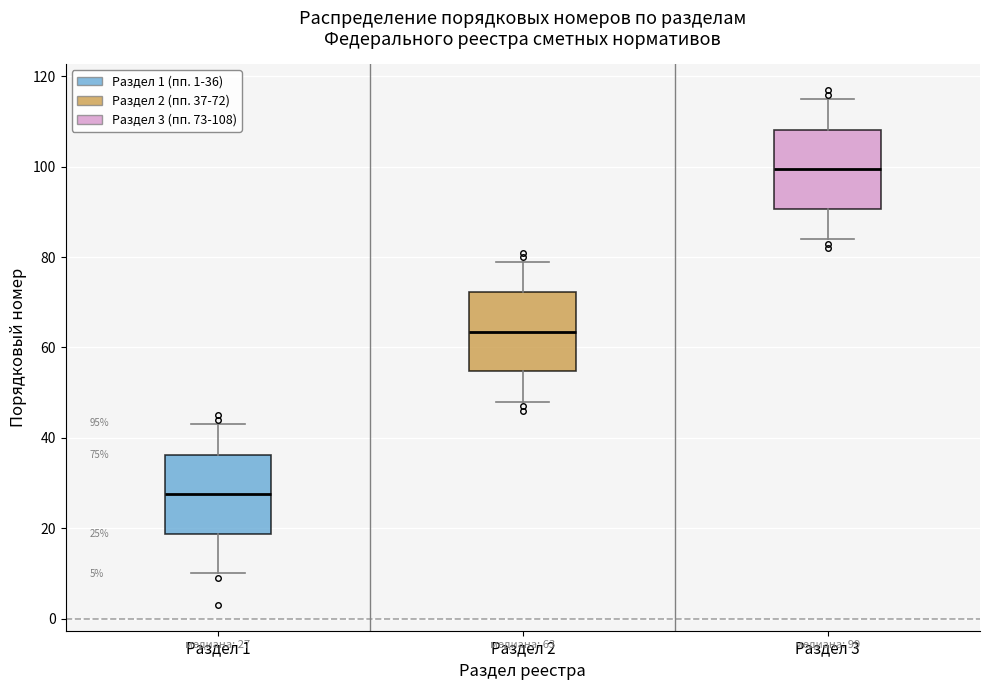

Which box has the highest median line?

Раздел 3